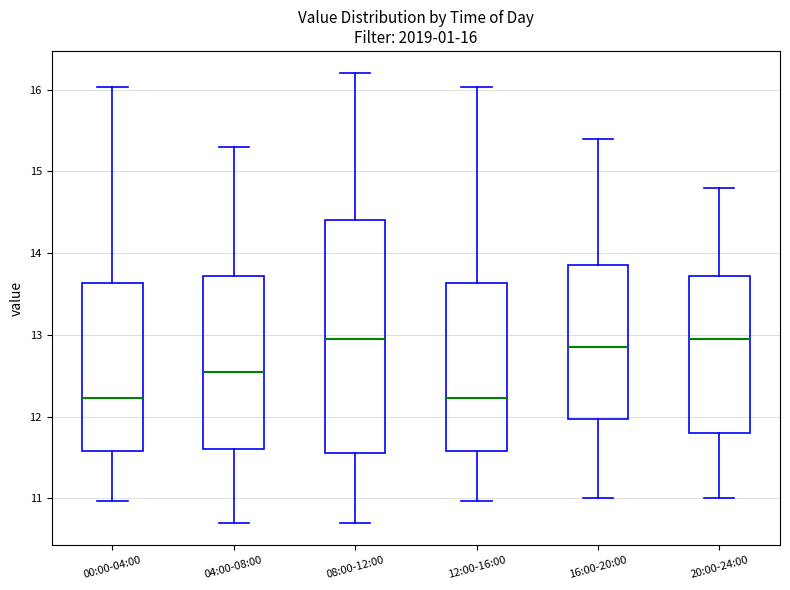

Comparing the boxes themselves (not the whiskers), which one is the tallest?

08:00-12:00